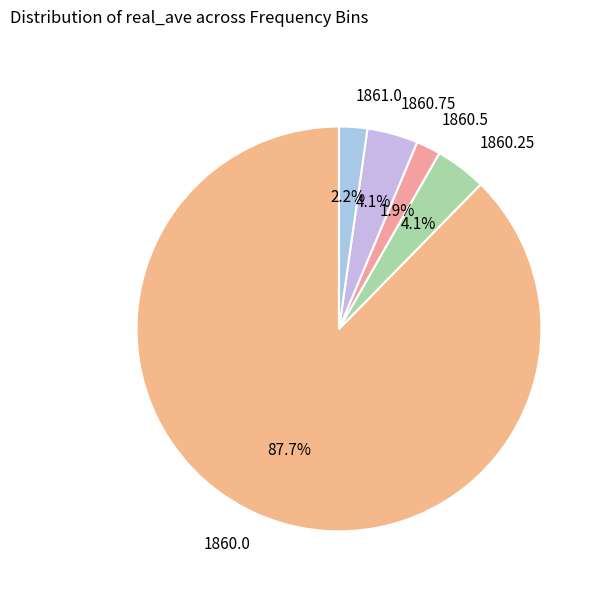

What percentage is NOT represented by 1861.0?

97.8%